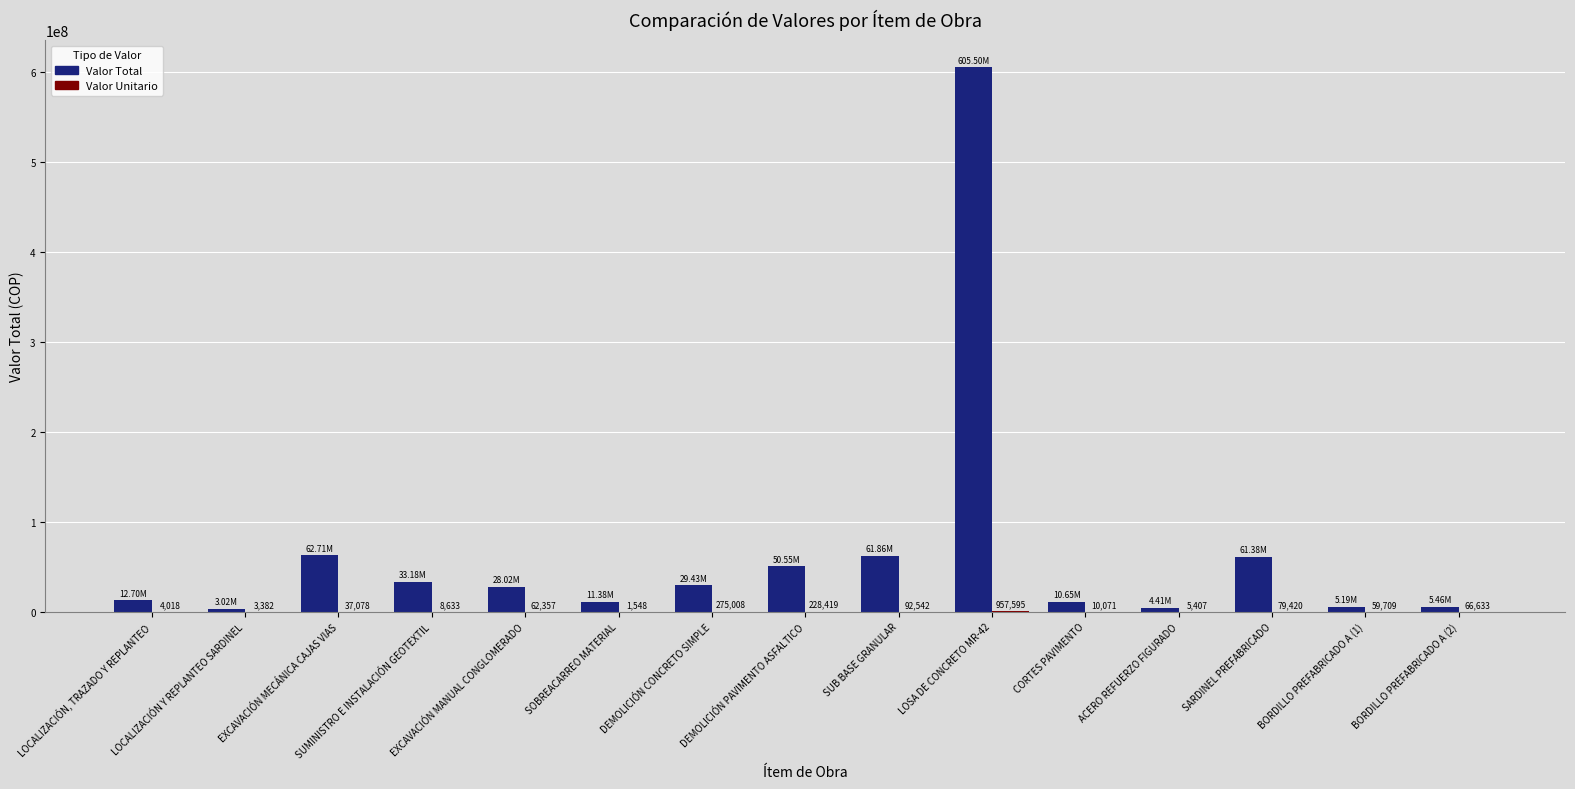

Which series has the largest total across all categories?

Valor Total